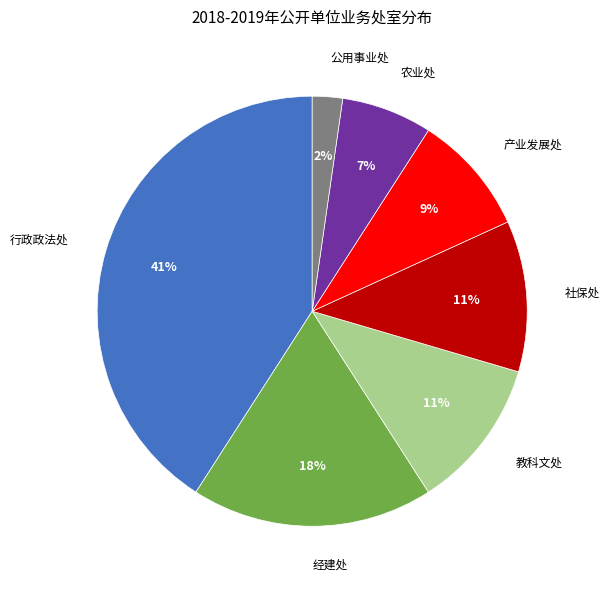

What is the ratio of the value at 经建处 to the value at 社保处?

1.6